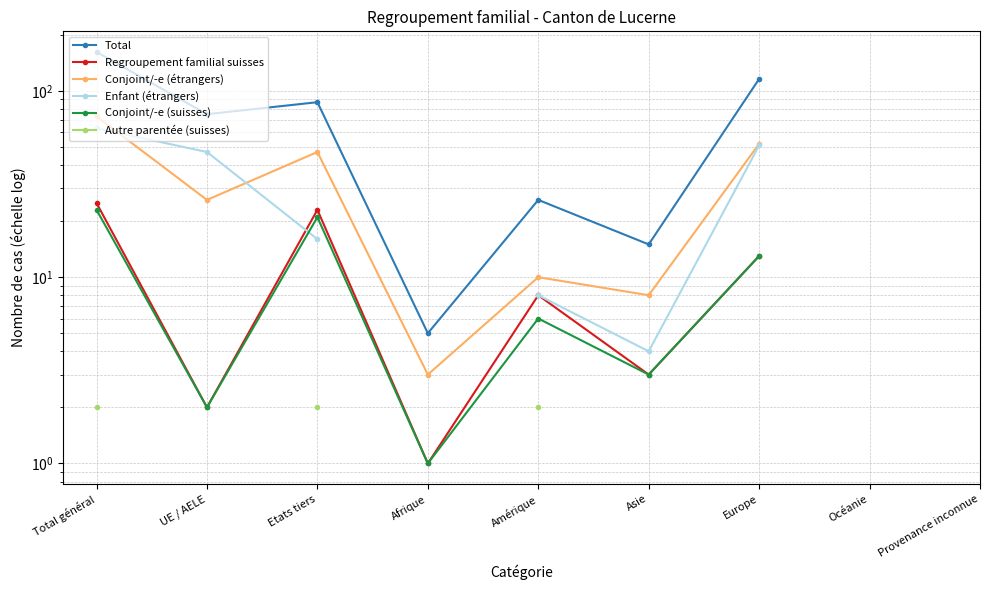

True or false: Conjoint/-e (suisses) and Enfant (étrangers) intersect in this chart.

True